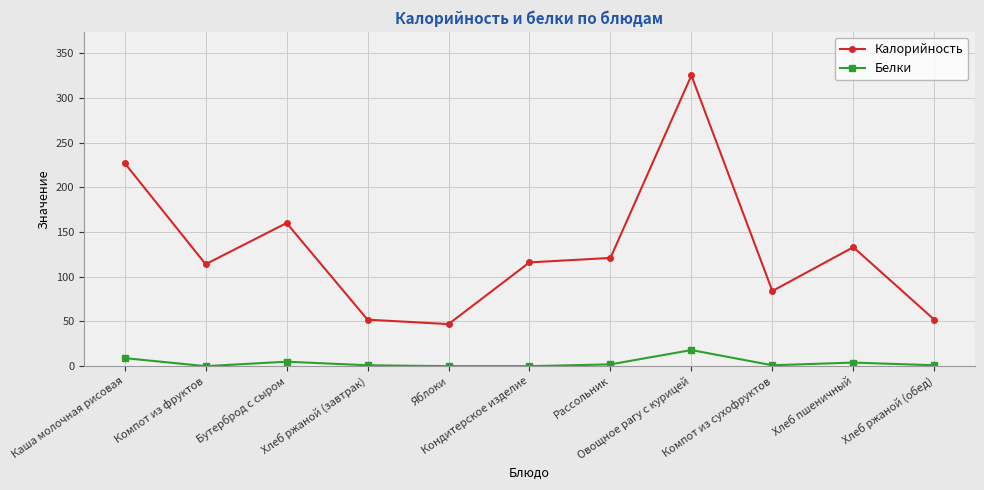

Rank the series by their maximum value, from highest to lowest.

Калорийность, Белки